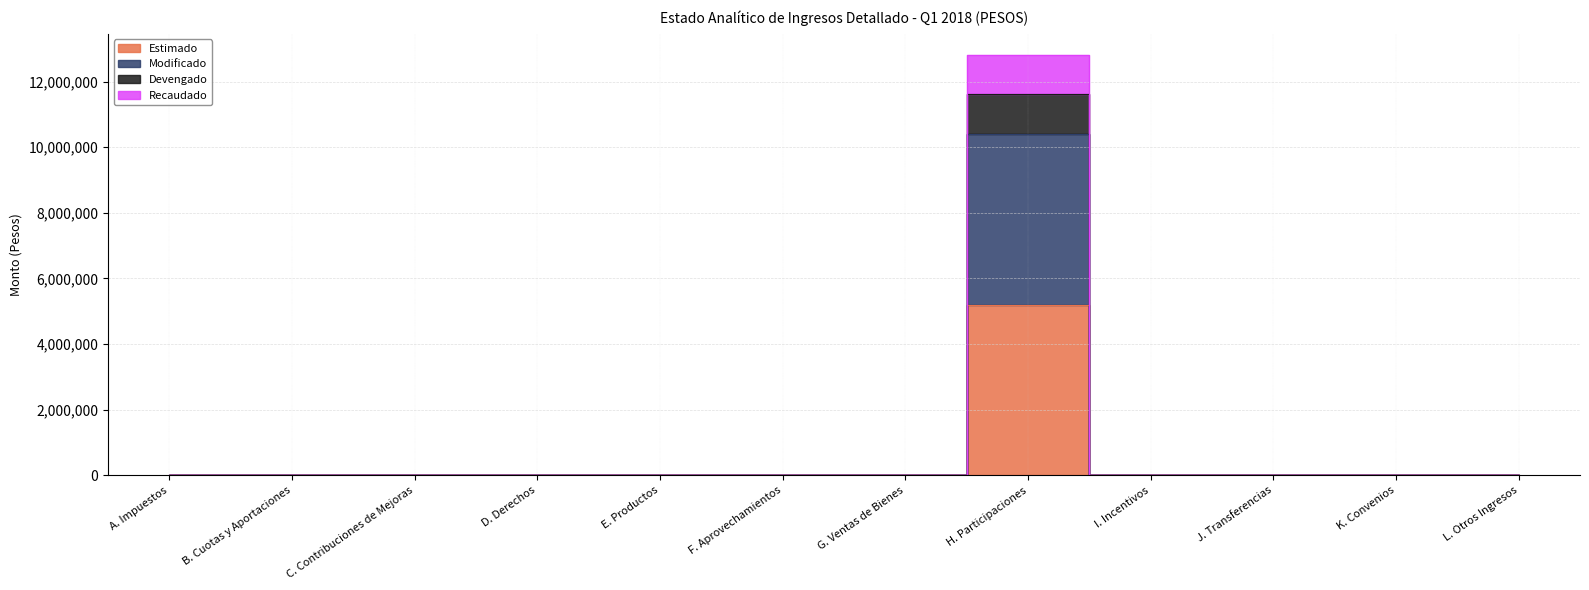

Between J. Transferencias and G. Ventas de Bienes, which is larger?

J. Transferencias